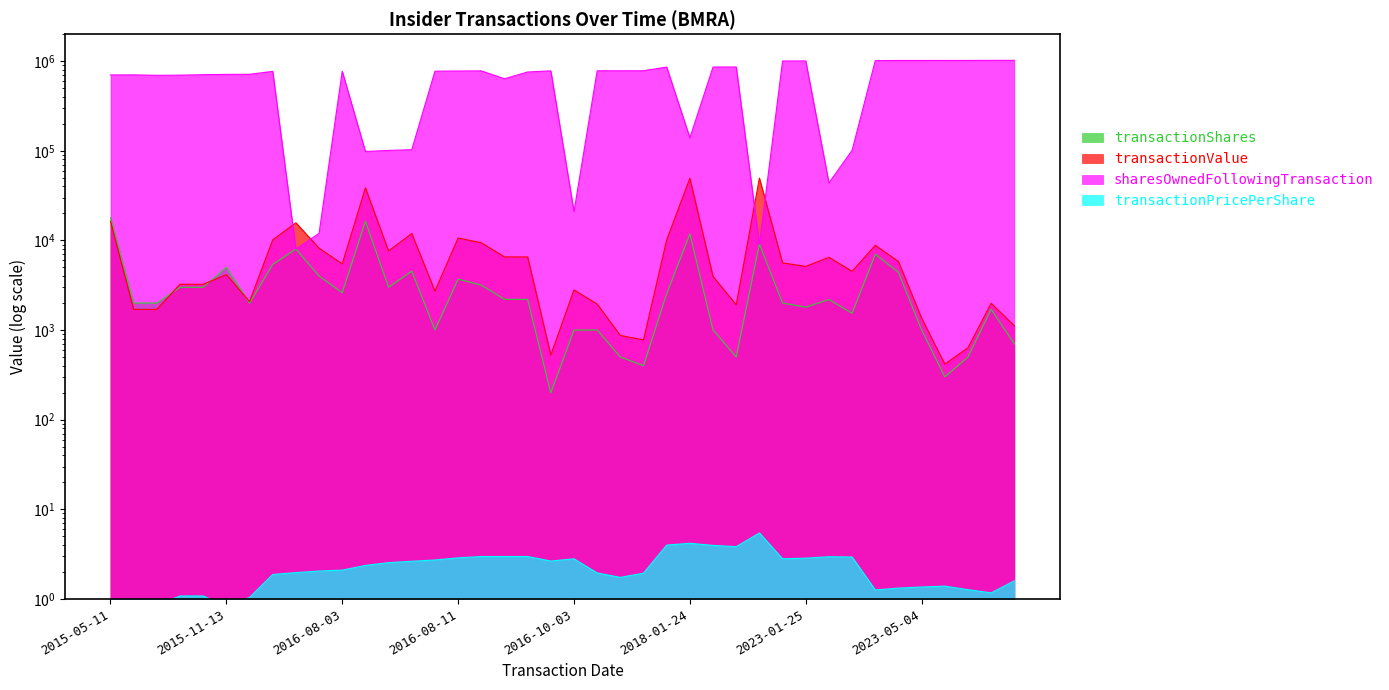

At which category does sharesOwnedFollowingTransaction reach its first local valley?

2015-05-22